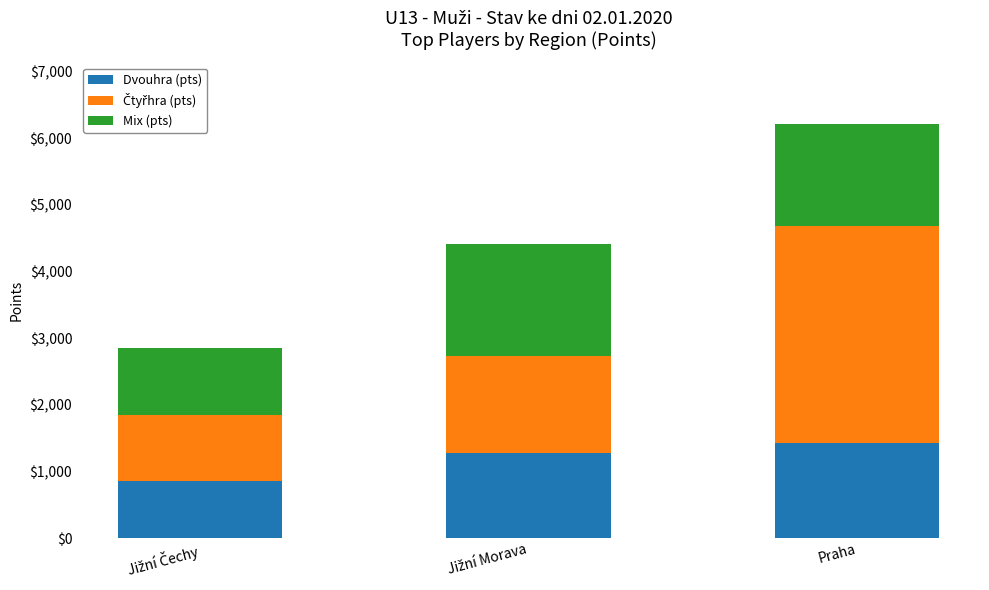

Count the number of categories in the chart.

3